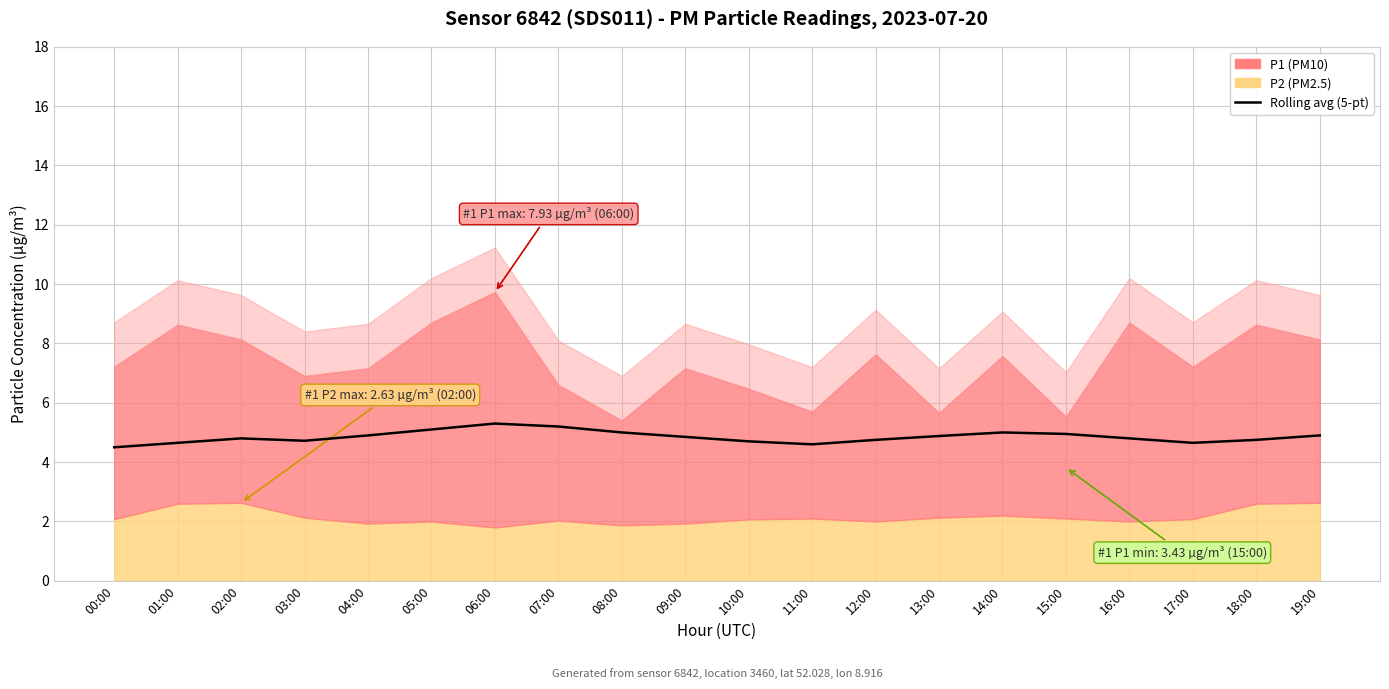

Between 19:00 and 13:00, which is larger?

19:00